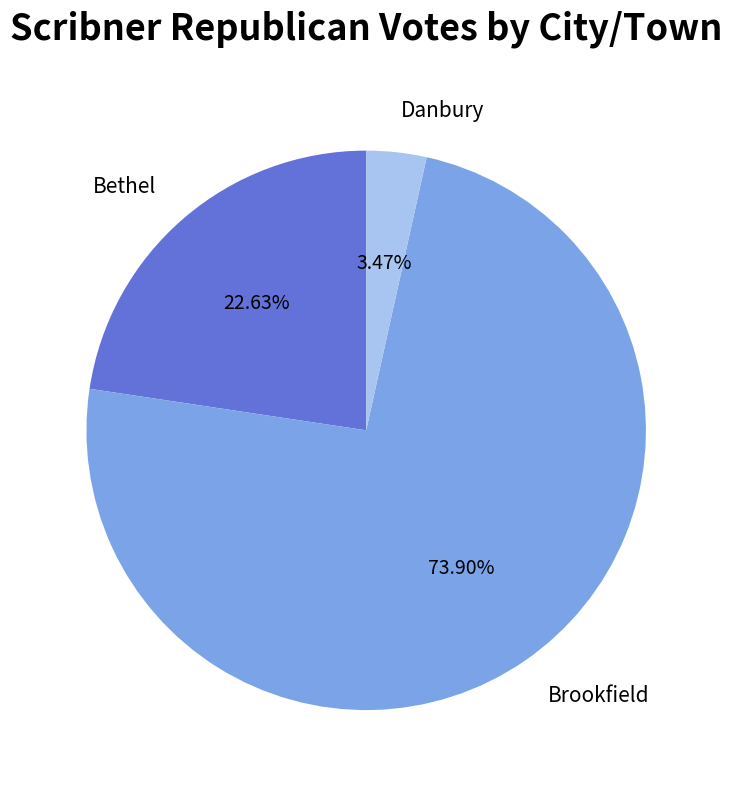

Count the number of slices in the pie.

3